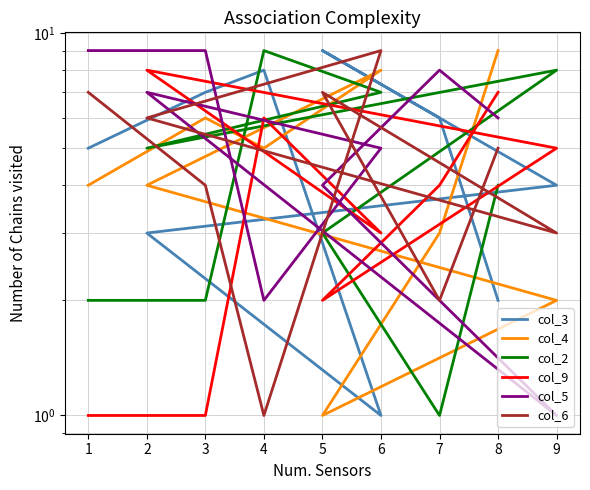

Rank the categories by col_4 value from lowest to highest.

5, 9, 7, 1, 2, 4, 3, 6, 8